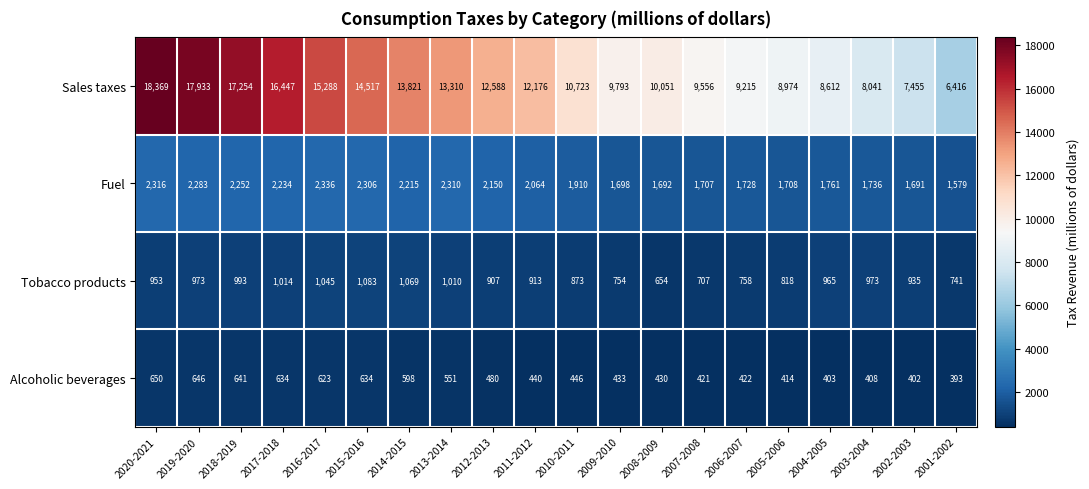

What is the difference between the second highest and second lowest values in the Alcoholic beverages series?

244